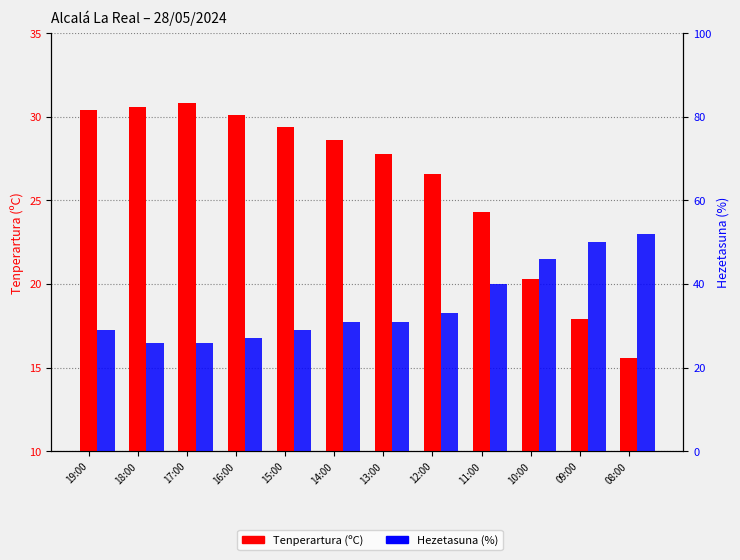

Reading left to right, what are all the values shown in this chart?

Tenperartura (ºC): 30.4	30.6	30.8	30.1	29.4	28.6	27.8	26.6	24.3	20.3	17.9	15.6
Hezetasuna (%): 29.0	26.0	26.0	27.0	29.0	31.0	31.0	33.0	40.0	46.0	50.0	52.0